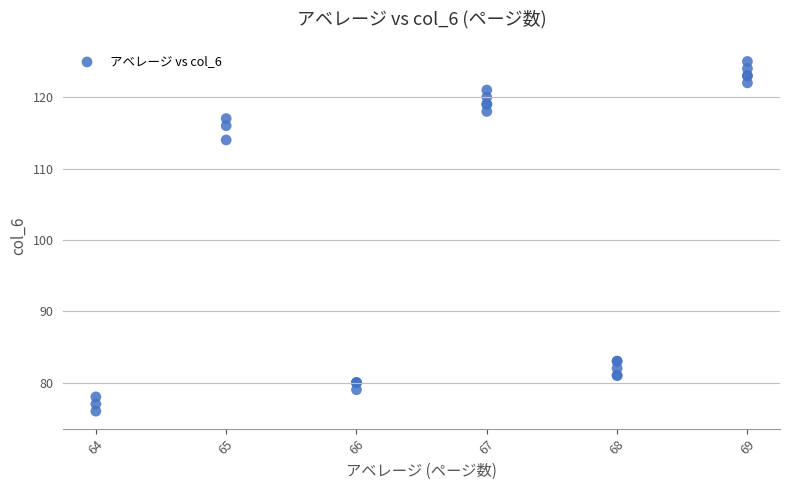

What Y value in the scatter plot is closest to 100?

114